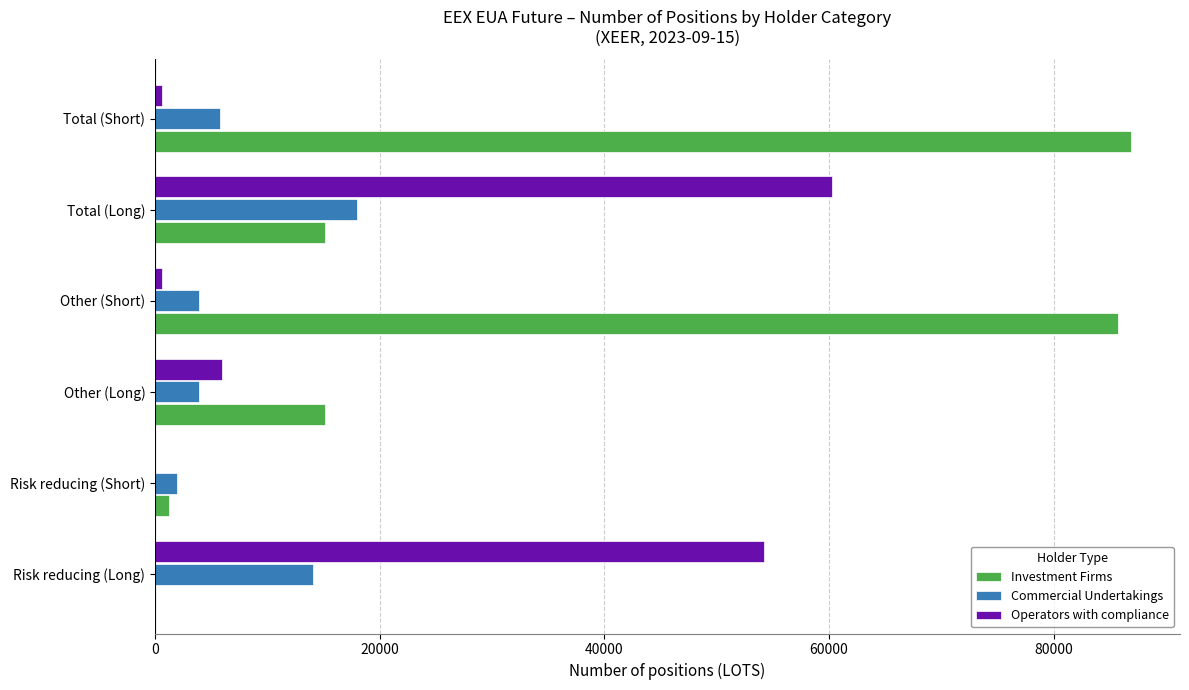

What are all the series names shown in the legend?

Investment Firms, Commercial Undertakings, Operators with compliance